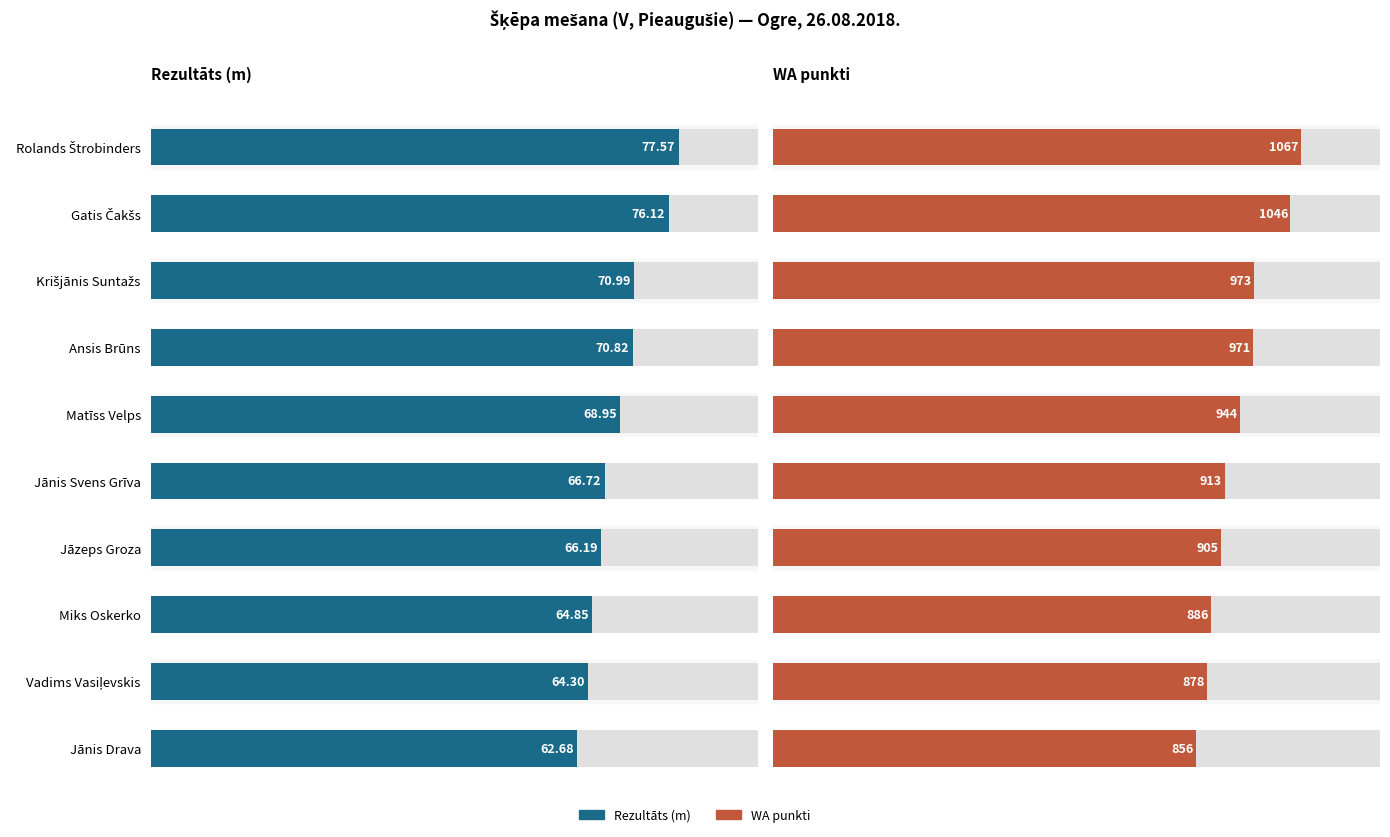

Is the value of Rezultāts (m) at Rolands Štrobinders greater than the value of WA punkti at Jāzeps Groza?

No